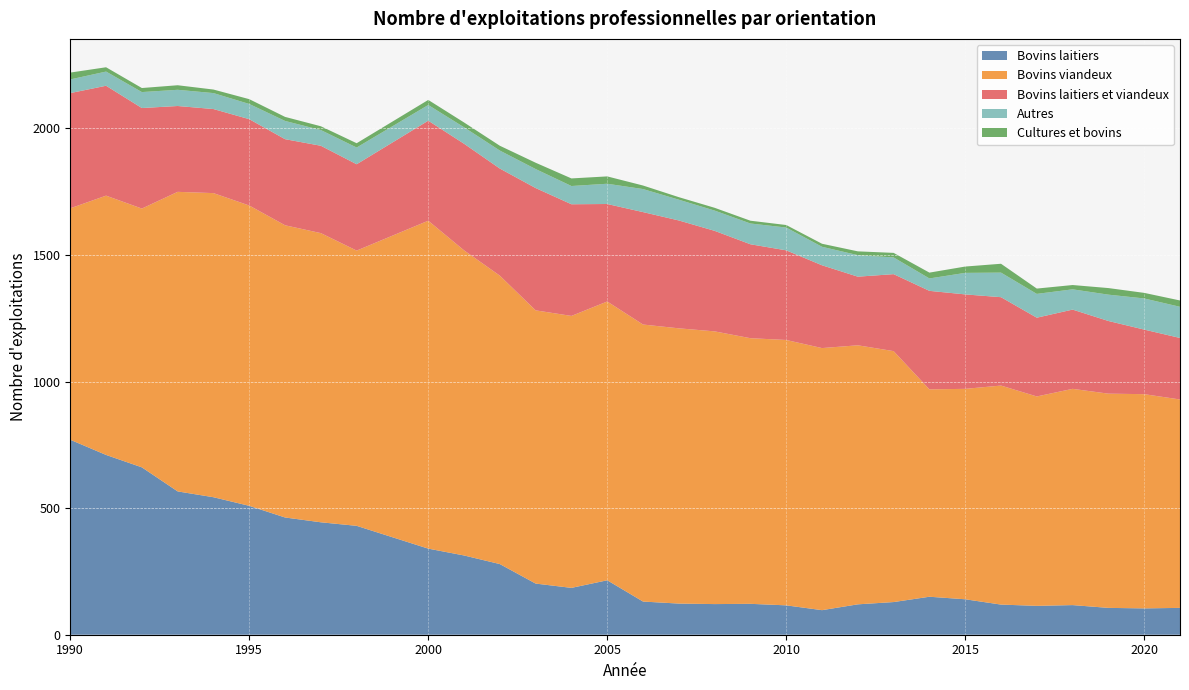

Reading left to right, extract all data points from this chart.

Bovins laitiers: 770	710	661	566	543	509	463	444	430	340	313	279	202	185	215	131	123	121	122	116	97	120	129	150	140	119	114	117	106	104	106
Bovins viandeux: 914	1024	1022	1183	1201	1186	1154	1142	1087	1295	1205	1139	1079	1074	1101	1094	1087	1077	1049	1048	1035	1023	991	819	831	865	827	854	846	846	823
Bovins laitiers et viandeux: 455	434	397	339	332	341	340	345	341	395	421	423	483	441	385	444	426	397	371	354	327	271	304	389	373	349	311	313	287	255	243
Autres: 54	56	63	64	63	60	72	62	66	62	65	71	75	72	80	91	82	80	82	90	73	85	66	49	85	97	94	80	104	123	123
Cultures et bovins: 27	17	16	18	14	19	16	15	17	20	19	19	25	30	29	14	10	11	11	10	12	15	18	23	25	35	21	17	26	22	25